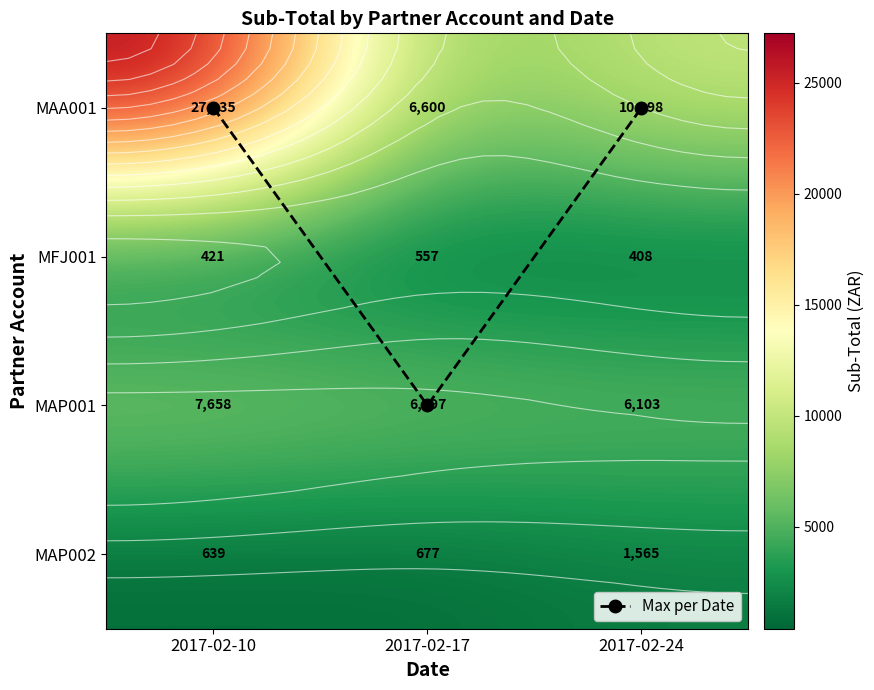

The MFJ001 series shows 408.1 at 2017-02-24. True or false?

True